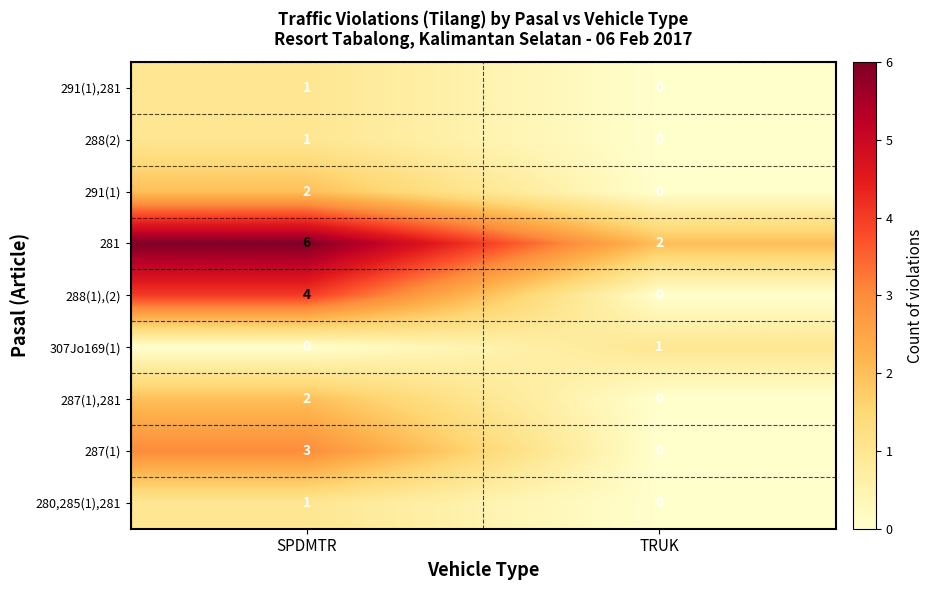

How many categories are shown in the chart?

2